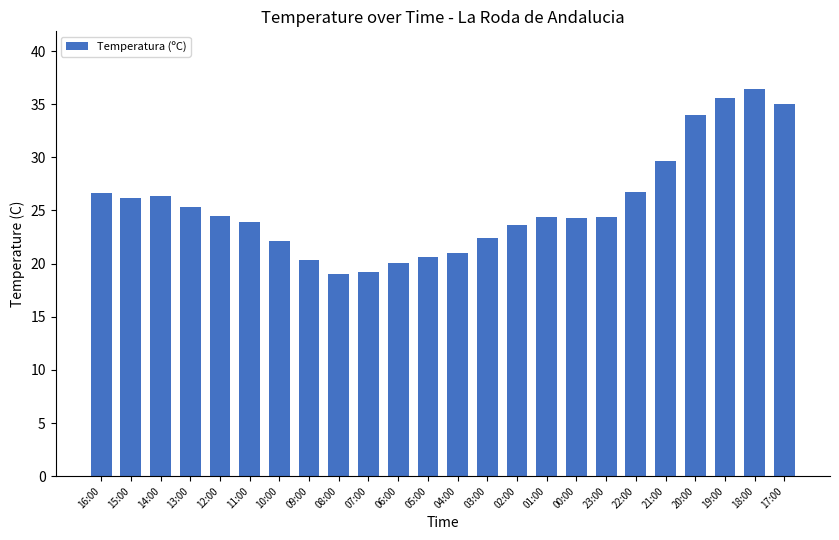

How many distinct data groups are displayed?

1